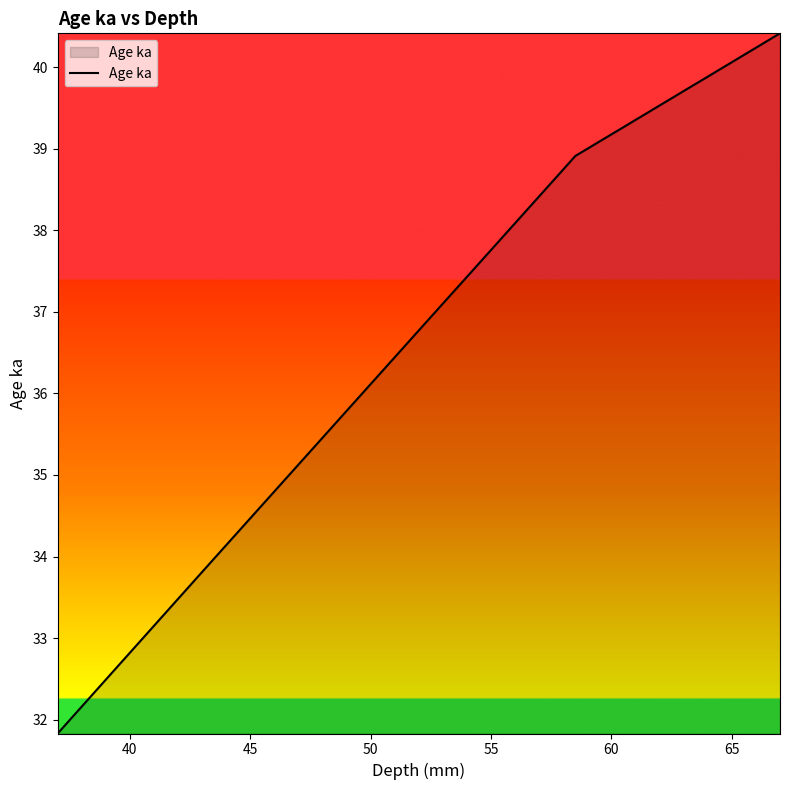

How many lines are shown in the chart?

1